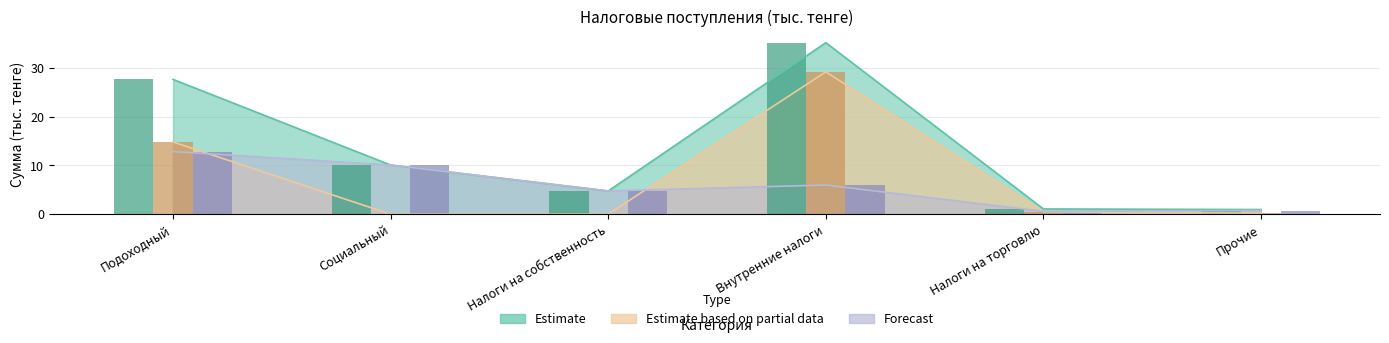

How many data points in Estimate based on partial data are above 0?

4